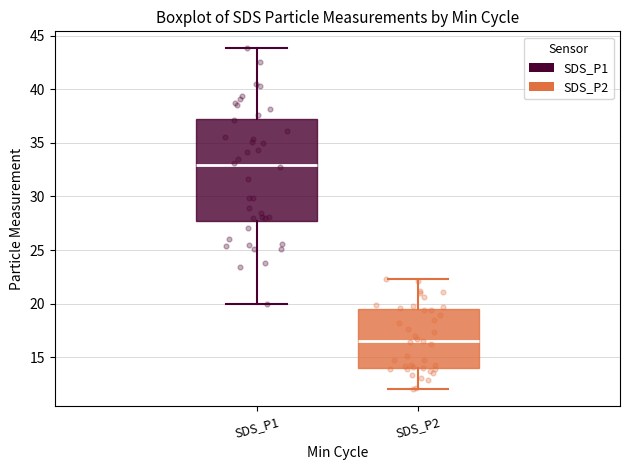

Which box is the tallest, from its lower edge to its upper edge?

SDS_P1